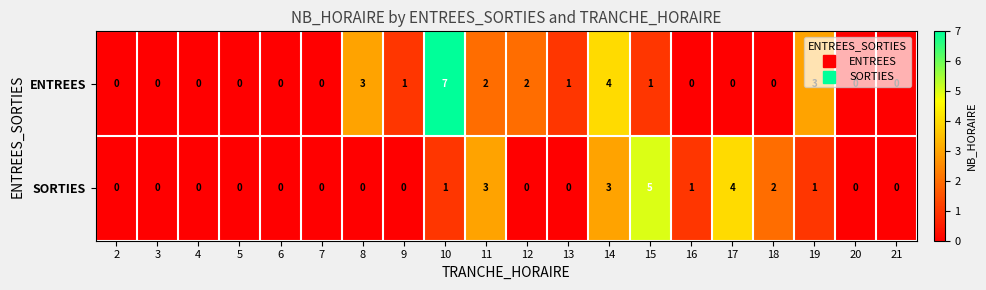

How many categories are shown in the chart?

20